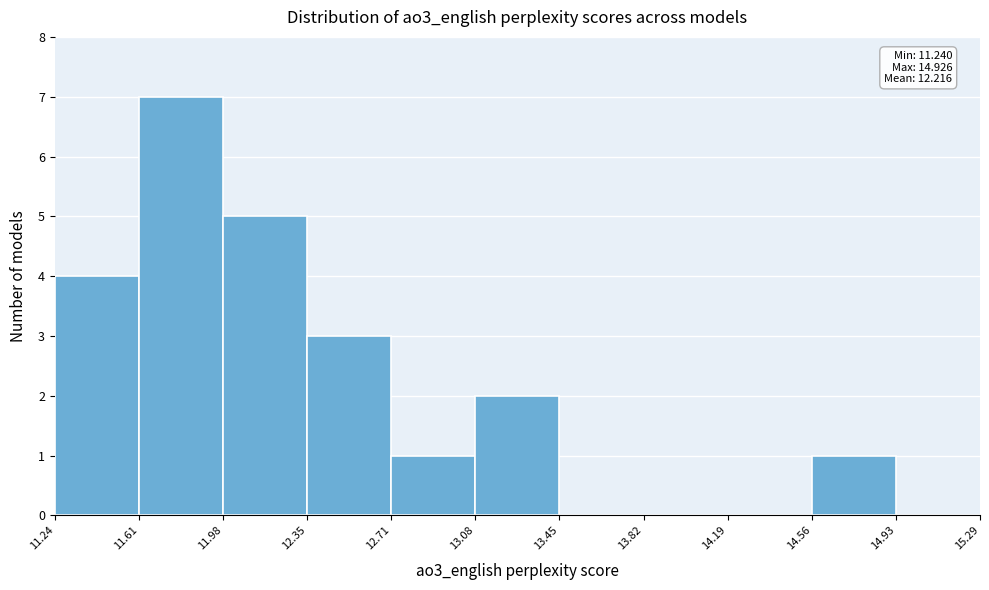

Over which range of the x-axis is the bar tallest?

11.61 to 11.98